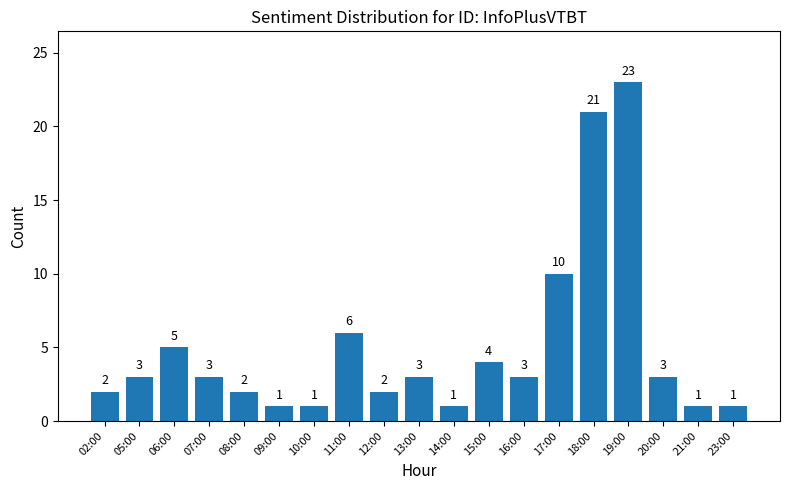

What is the approximate value at 06:00?

5